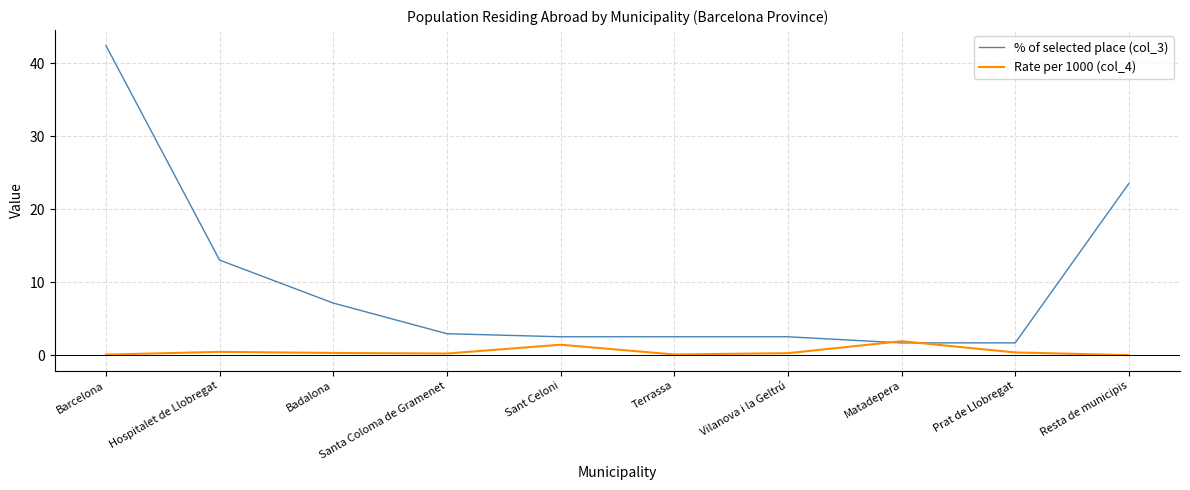

At which category is the sum across all series the highest?

Barcelona